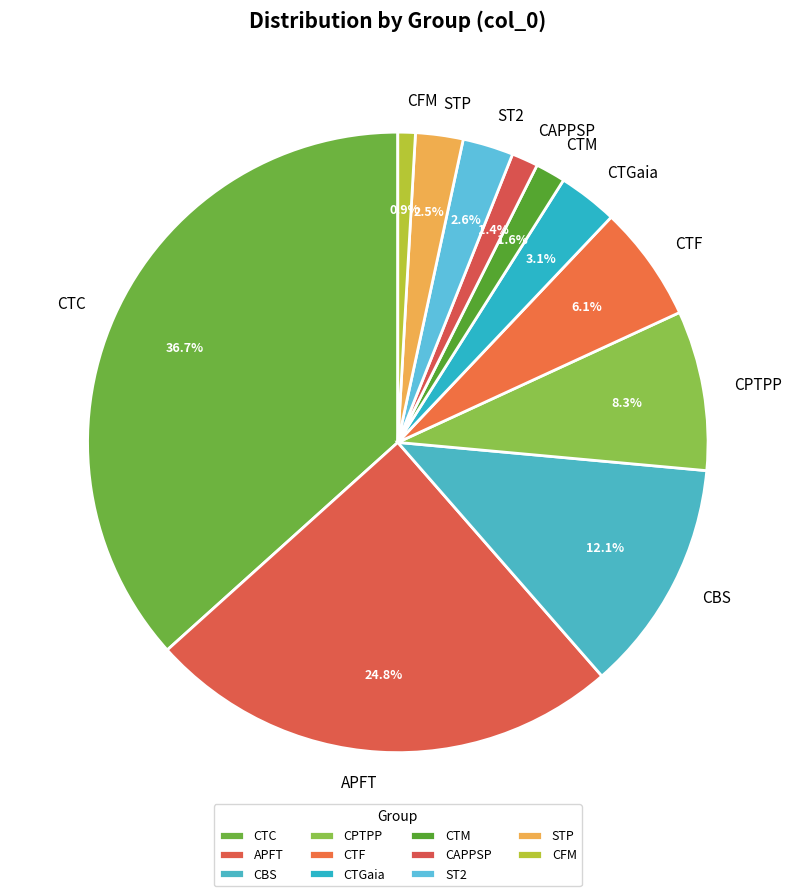

What is the largest slice in the pie chart?

CTC